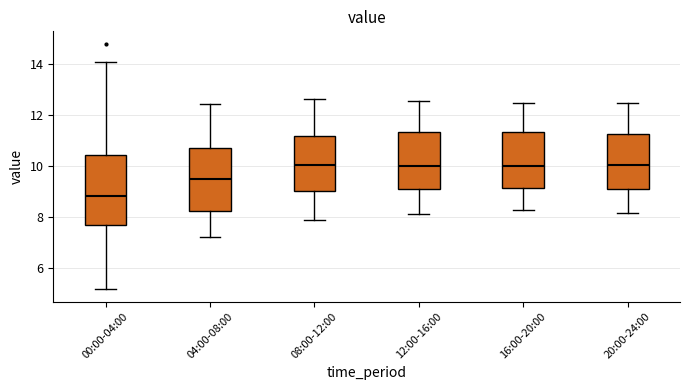

Which box is the tallest, from its lower edge to its upper edge?

00:00-04:00